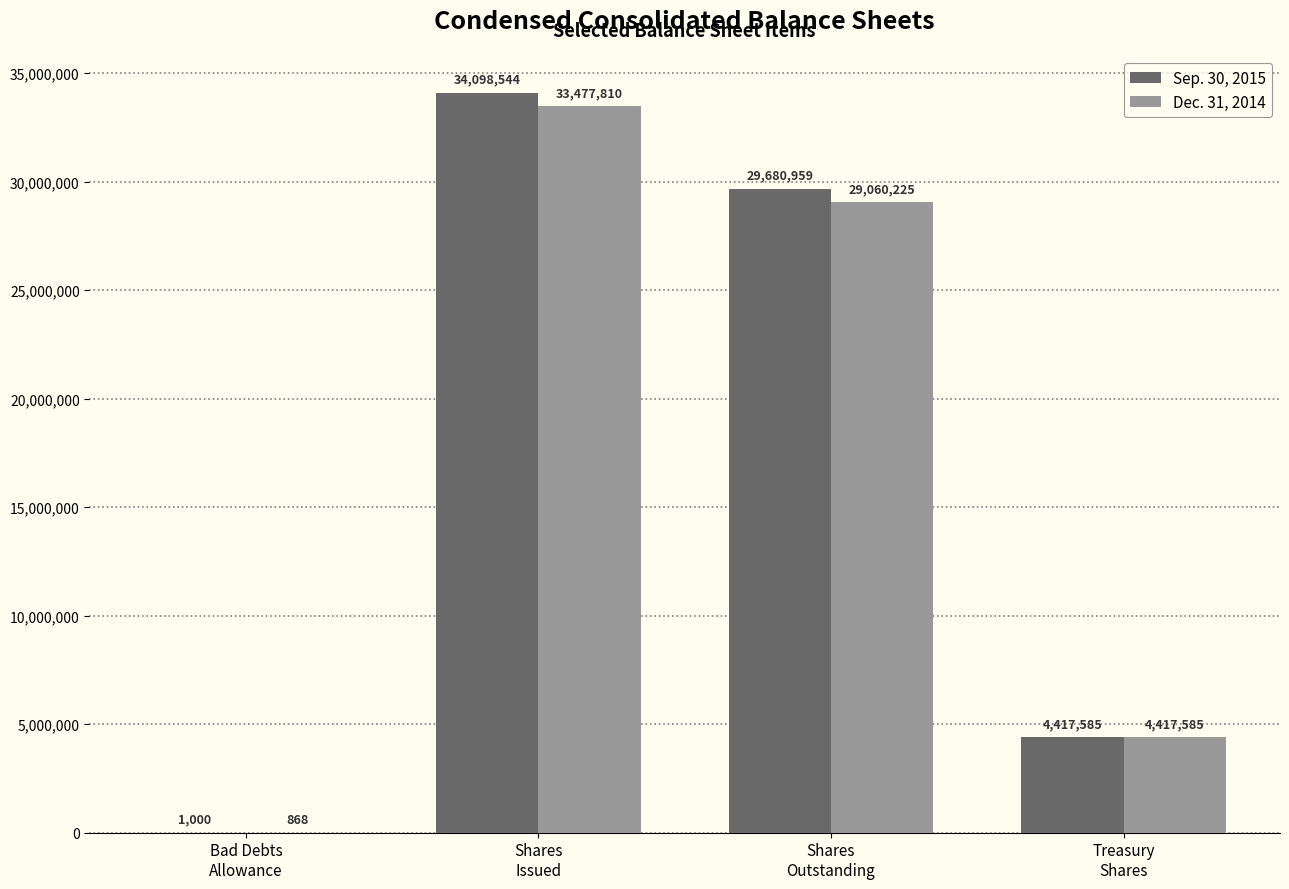

Which series has the largest total across all categories?

Sep. 30, 2015